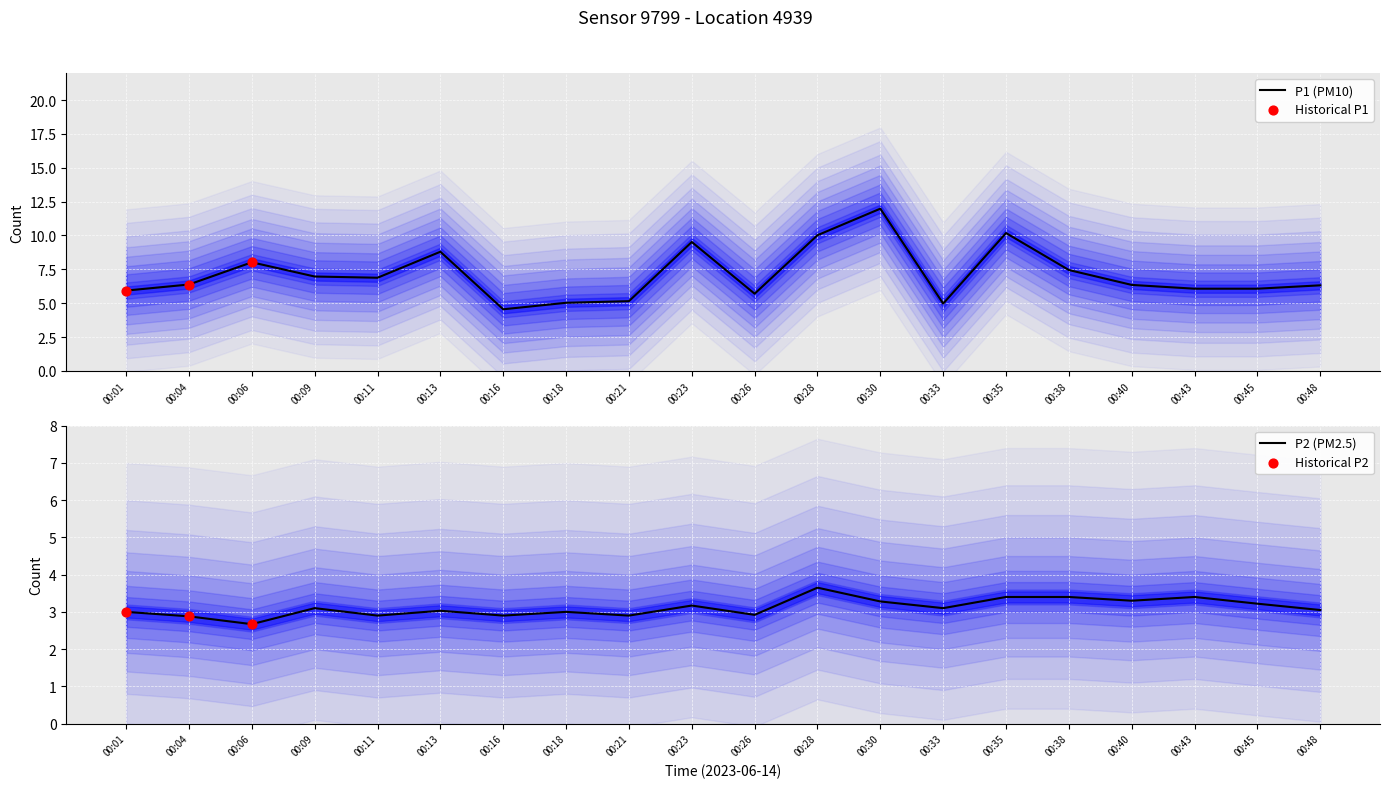

At which category is the sum across all series the highest?

00:30